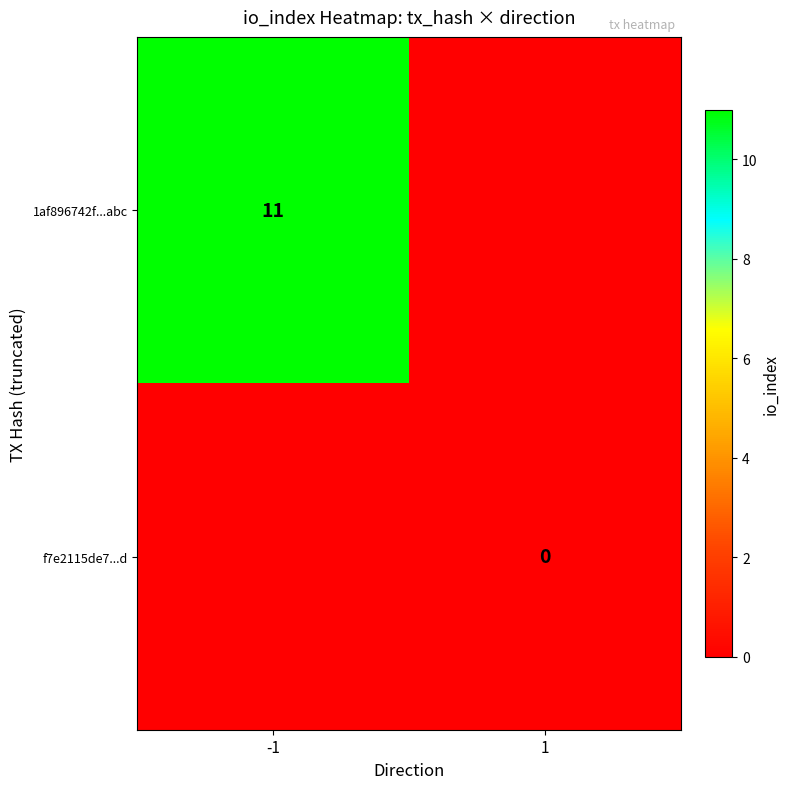

Is it true that 1af896742f...abc equals 11 at -1?

True